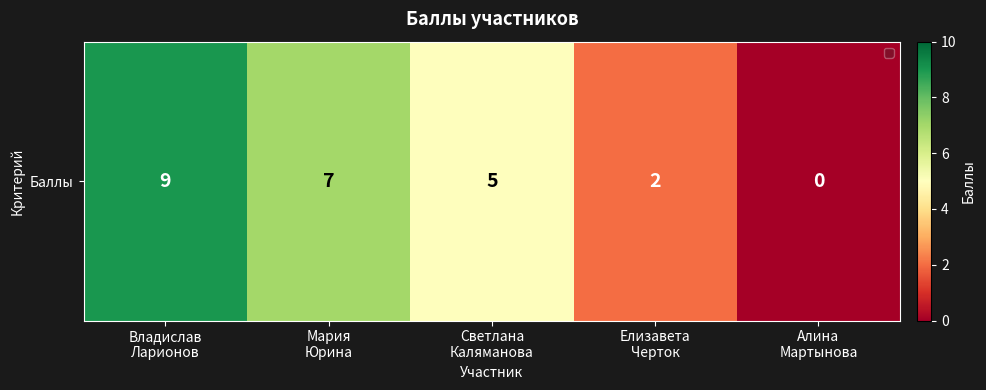

True or false: the data shows 9 at Владислав
Ларионов.

True